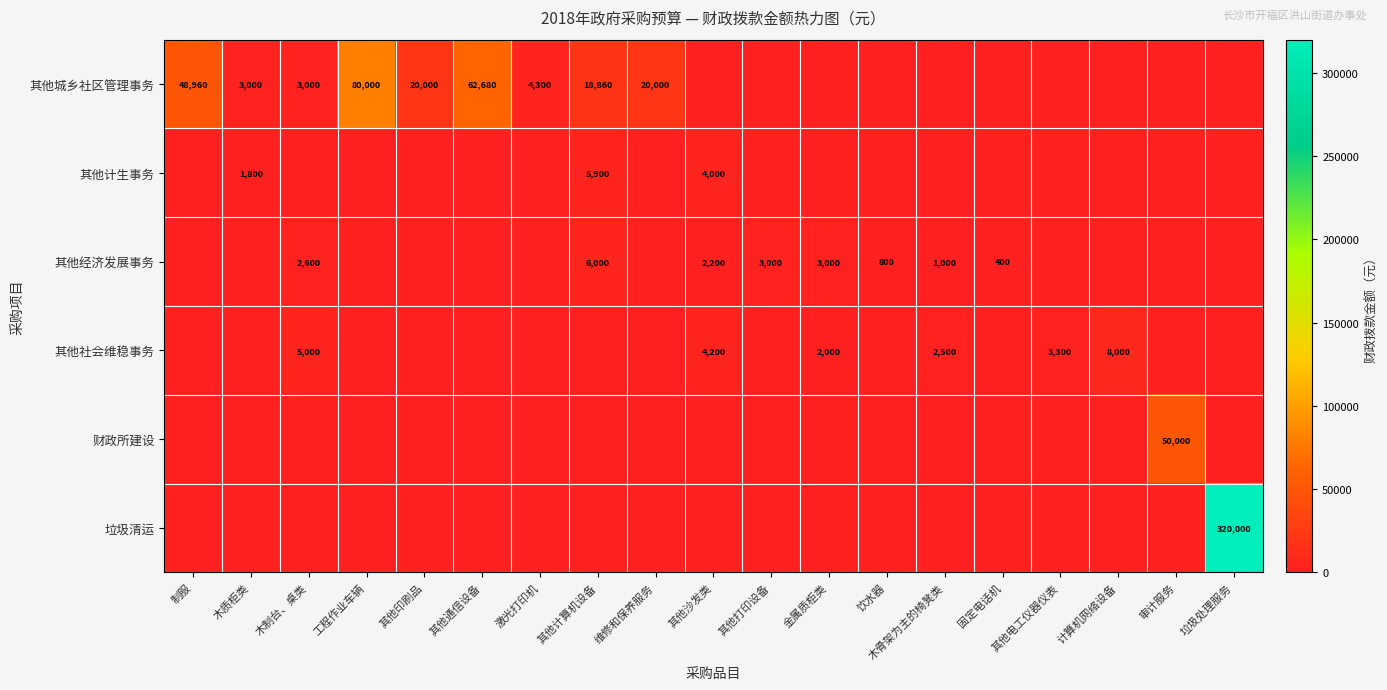

Which series has the largest total across all categories?

垃圾清运